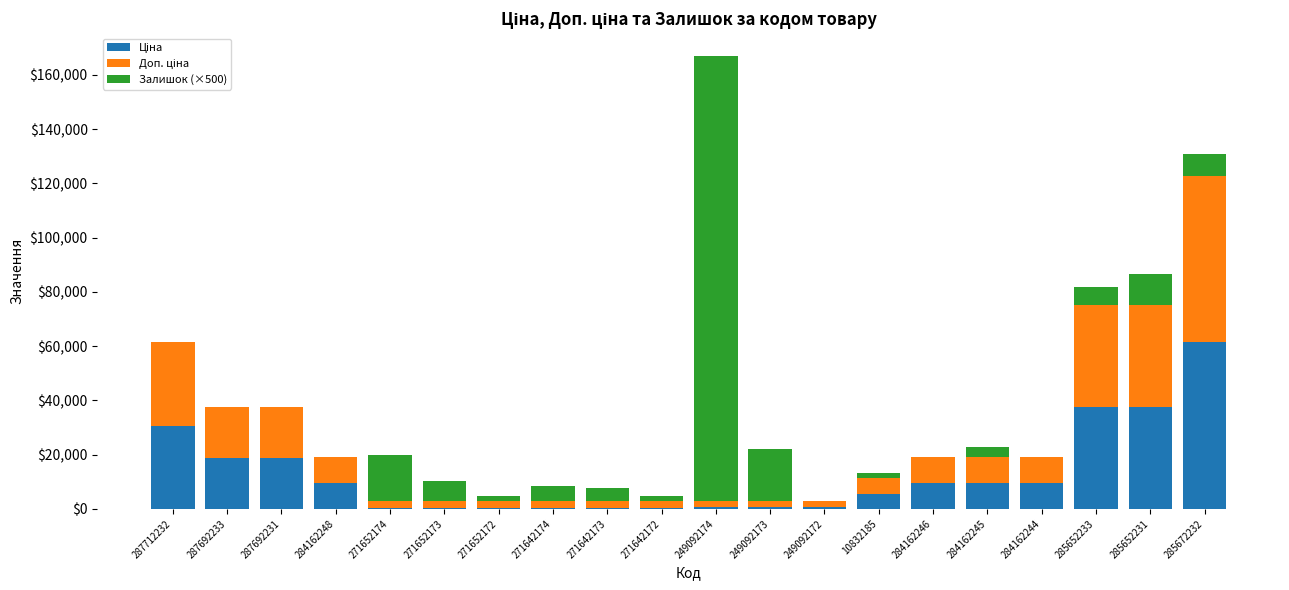

At which category is the sum across all series the highest?

249092174